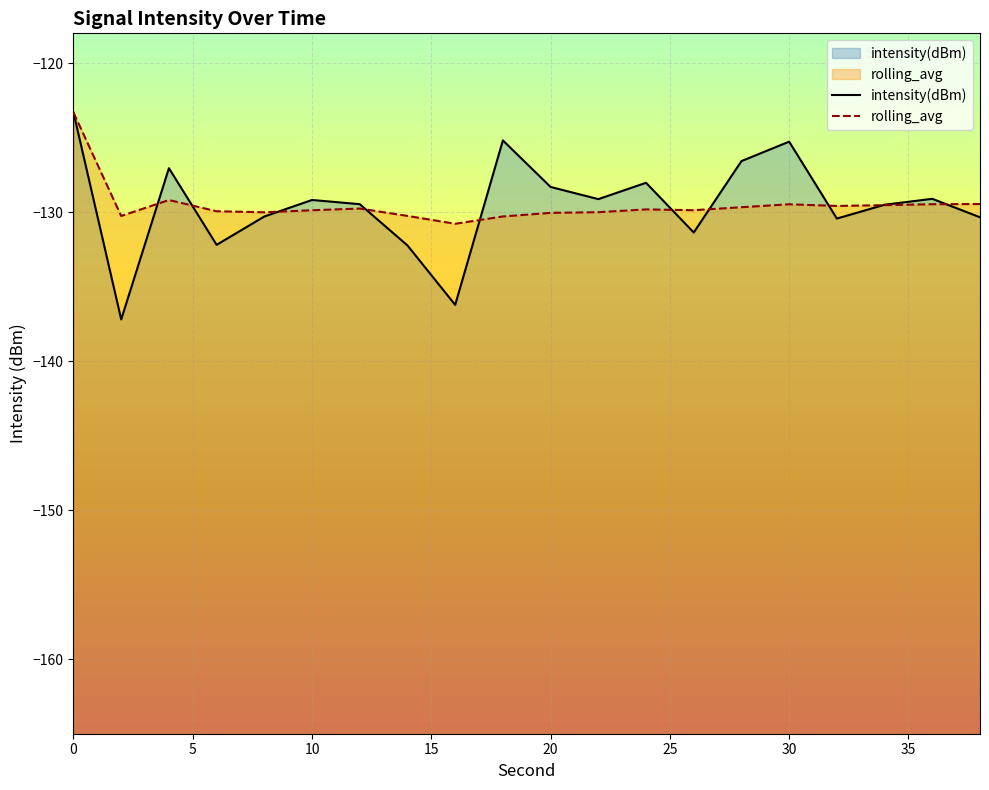

What is the average value of the intensity(dBm) series?

-129.5